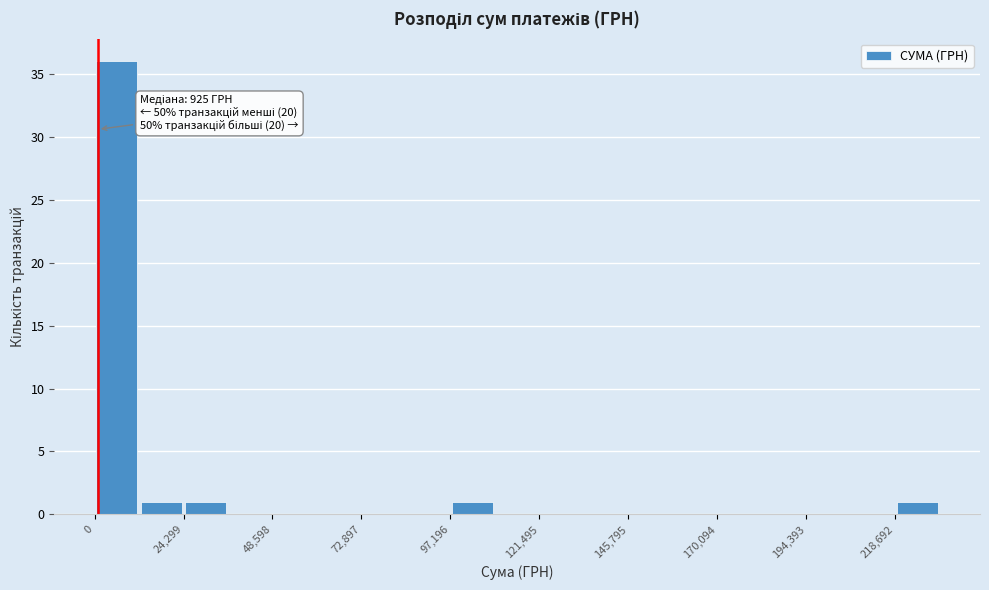

Around what value on the x-axis is the tallest bar? Give the approximate position of its centre, as read against the axis.

5000